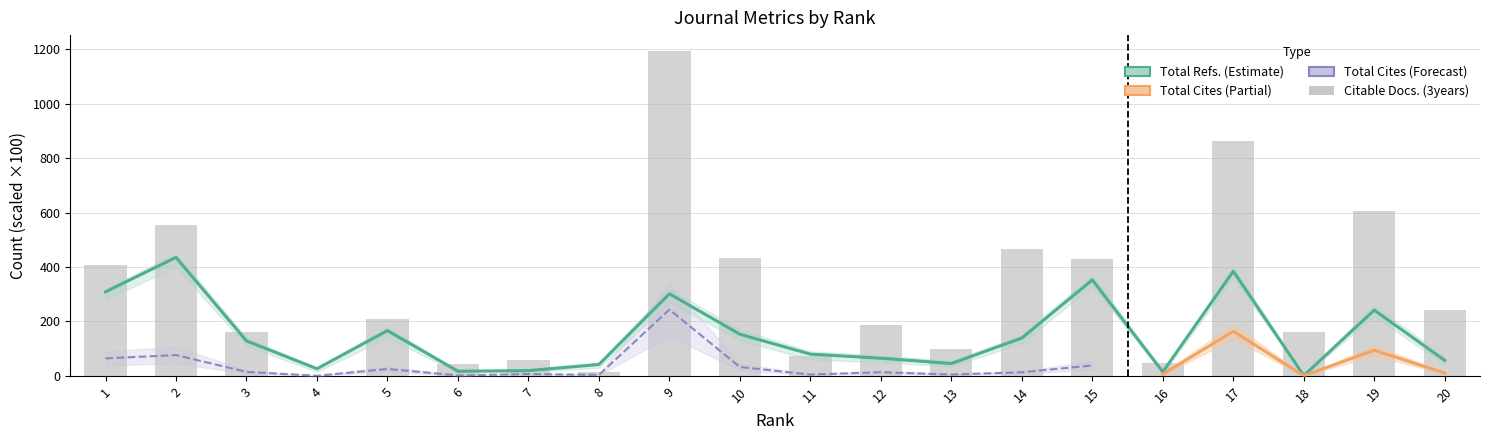

What is the minimum value for Total Refs.?

0.9